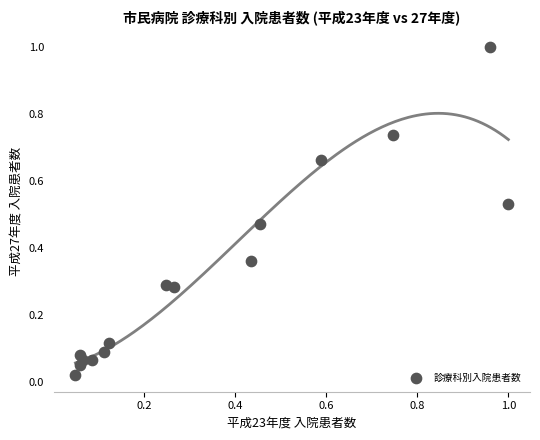

What is the range of Y values (max minus min)?

1.0